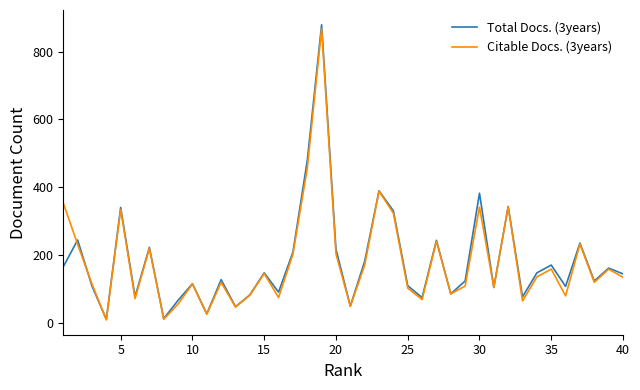

Which series has the largest range (max minus min)?

Total Docs. (3years)